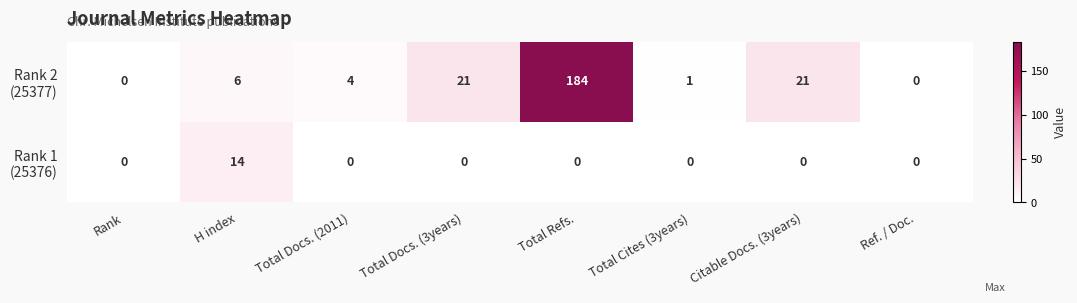

Count the number of data series in this chart.

2